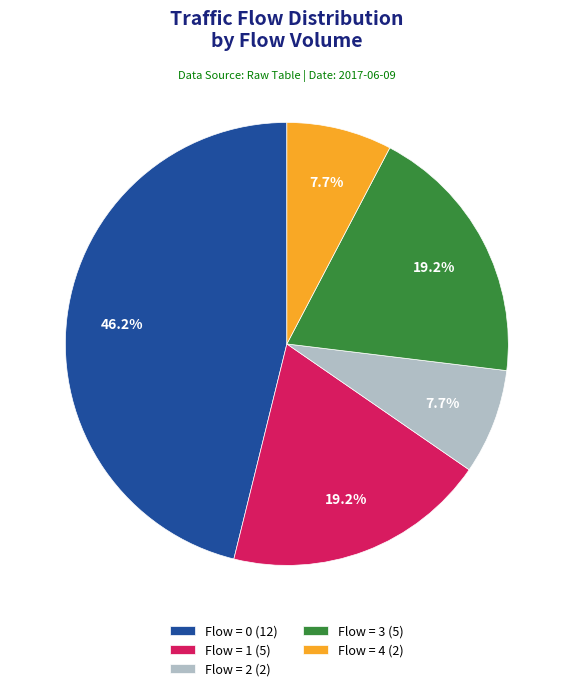

What portion of the pie excludes Flow = 4 (2)?

92.3%